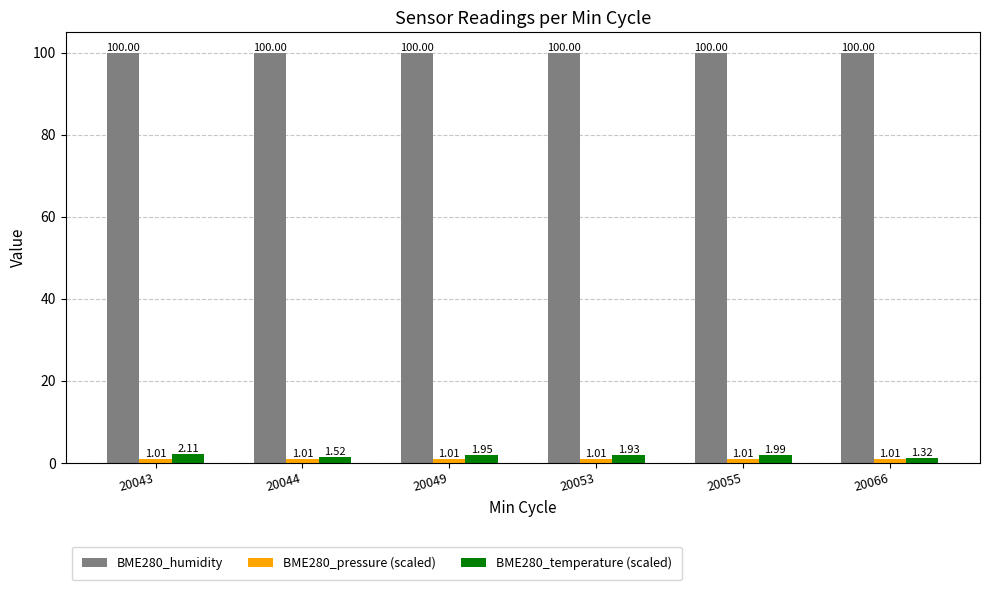

Rank the categories by BME280_temperature (scaled) value from highest to lowest.

20043, 20055, 20049, 20053, 20044, 20066